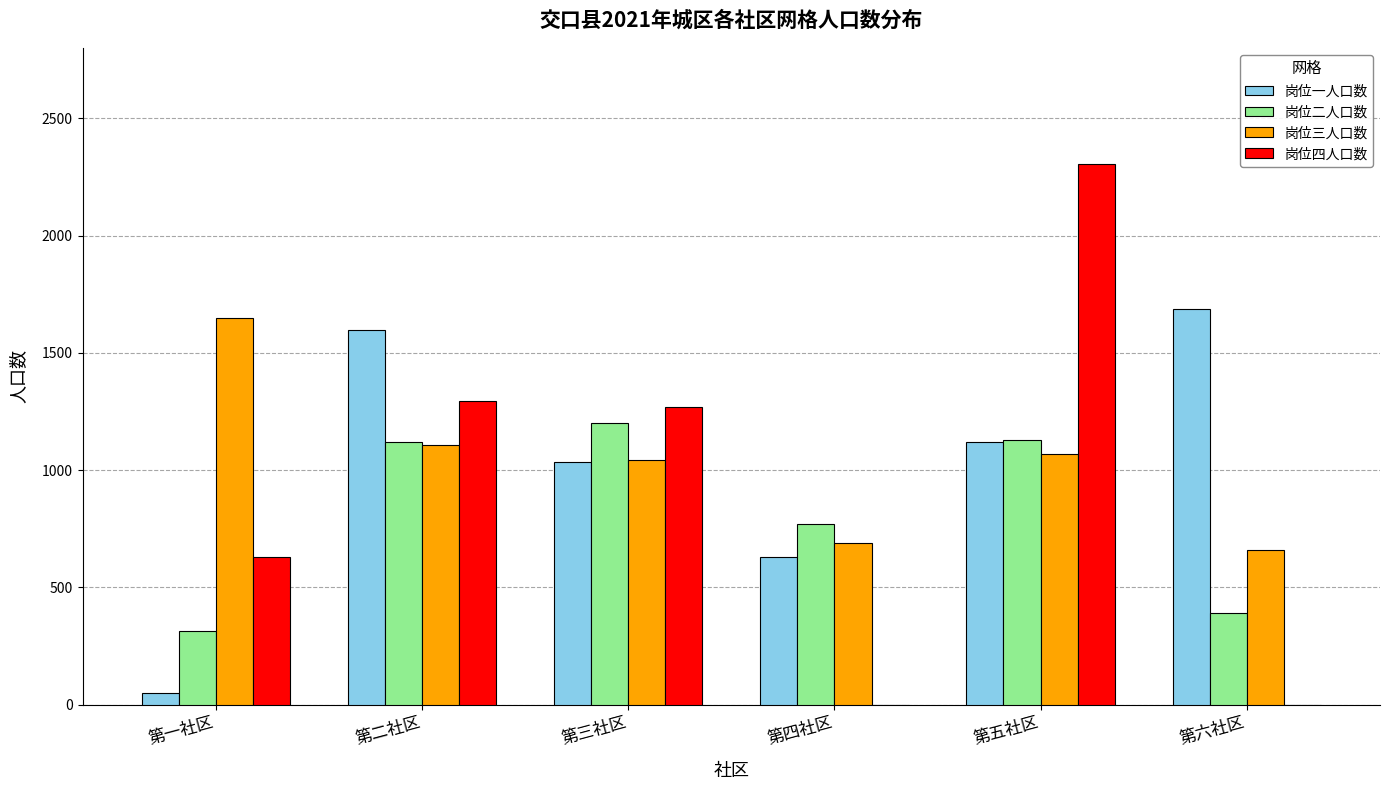

Which category has the highest value in the 岗位二人口数 series?

第三社区